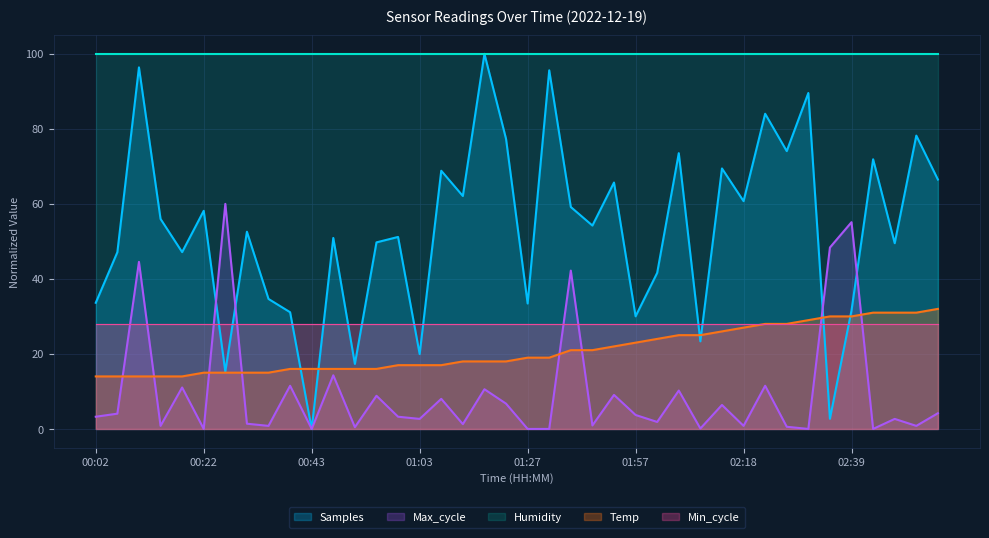

Which label corresponds to the smallest value in the chart?

00:22